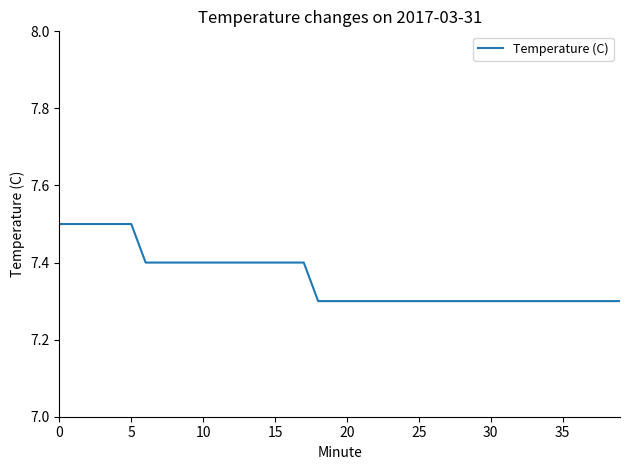

What is the greatest value displayed?

7.5